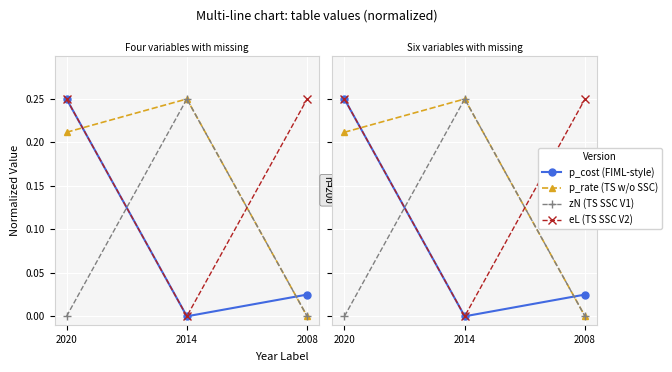

What is the total value across all series at 2020?

0.7